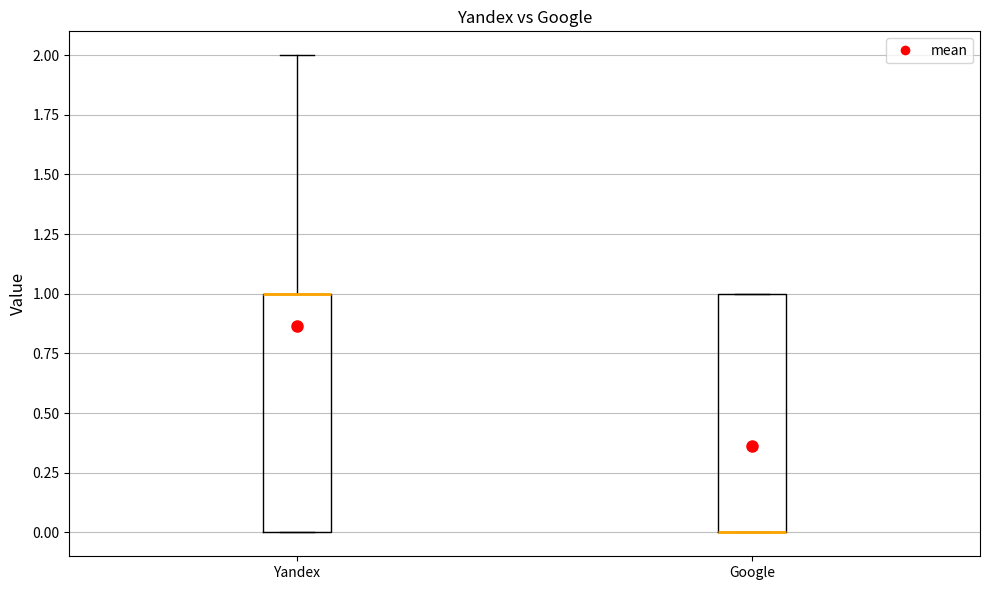

Where is the lower edge of the box for Yandex on the y-axis? The values are not printed on the chart, so give them approximately, as read against the axis.

0